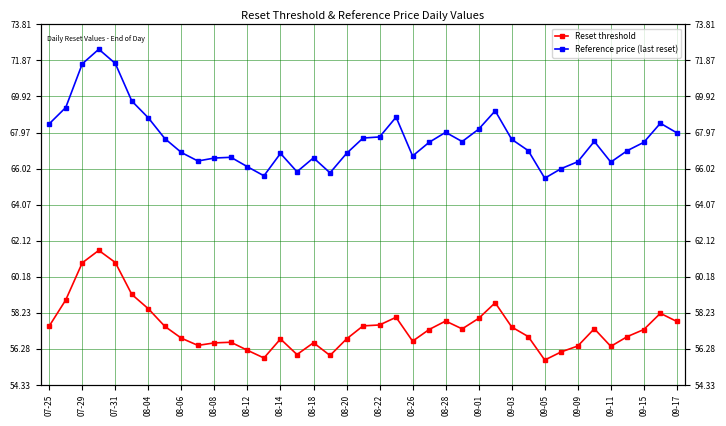

How many series are shown in this chart?

2